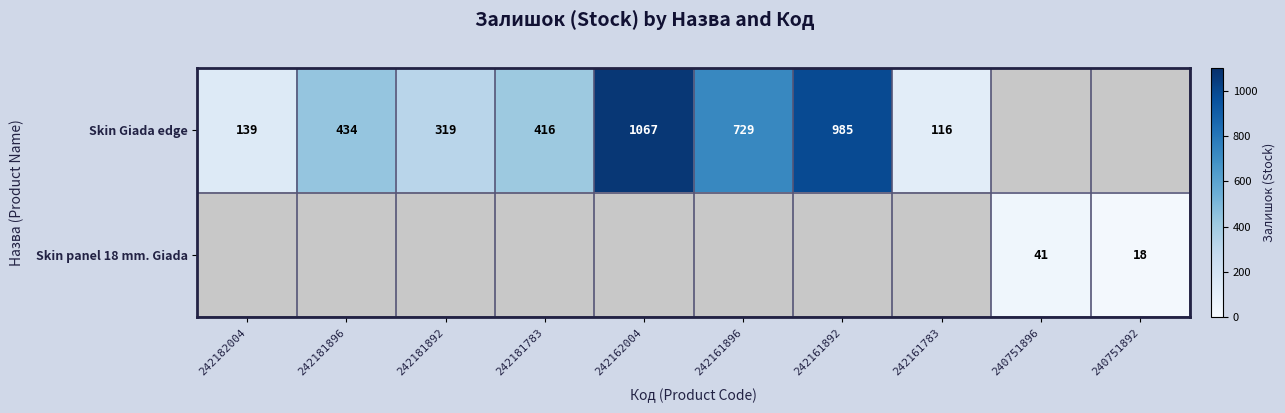

What is the sum of the Skin Giada edge values at 242181896 and 242161896?

1163